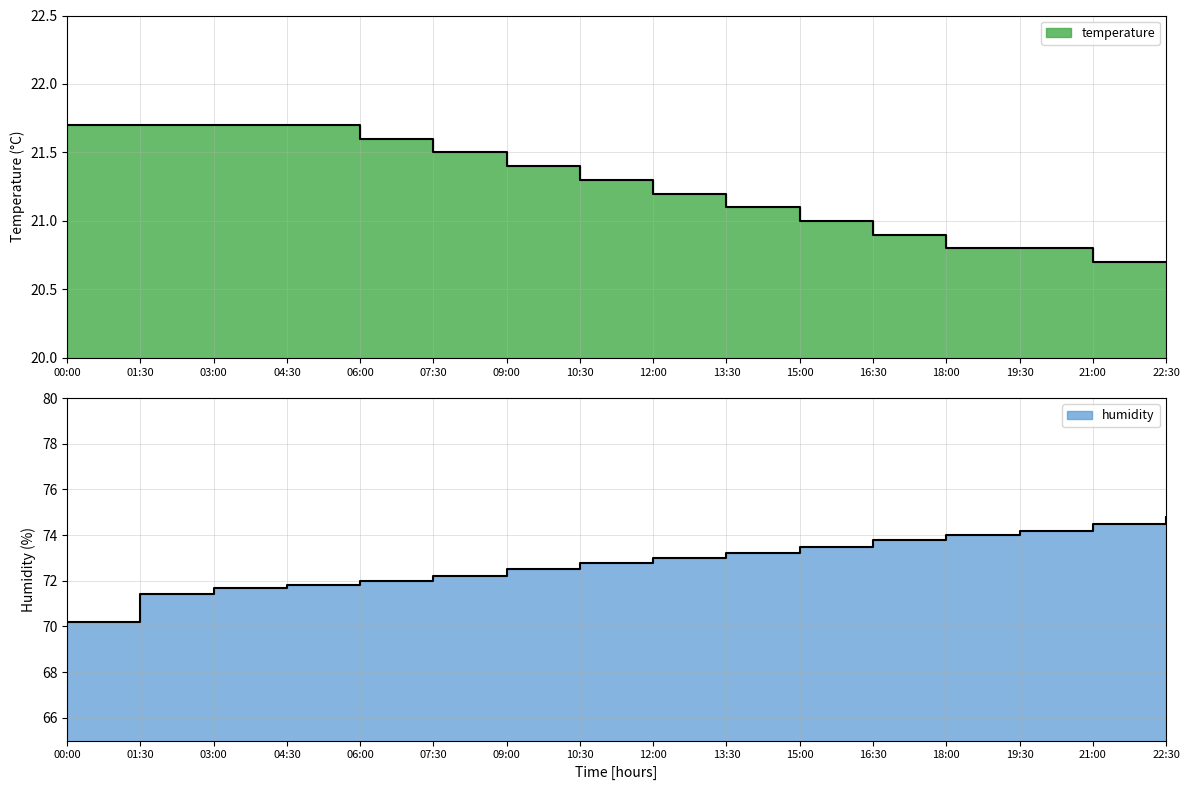

Which series has the largest range (max minus min)?

humidity